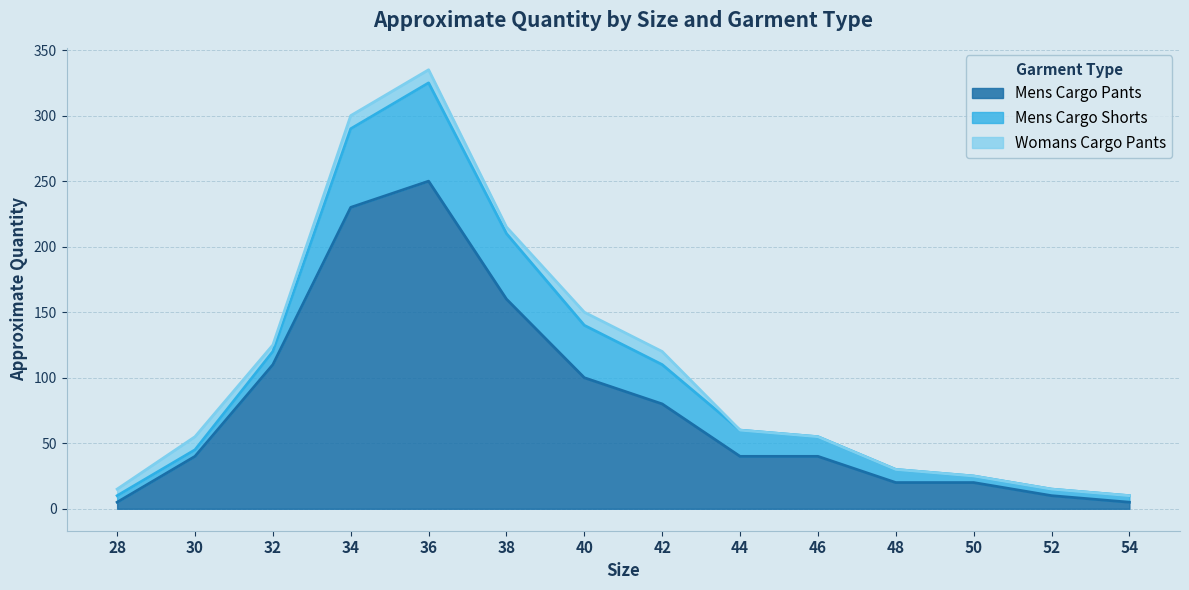

What is the sum of all Mens Cargo Pants values?

1110